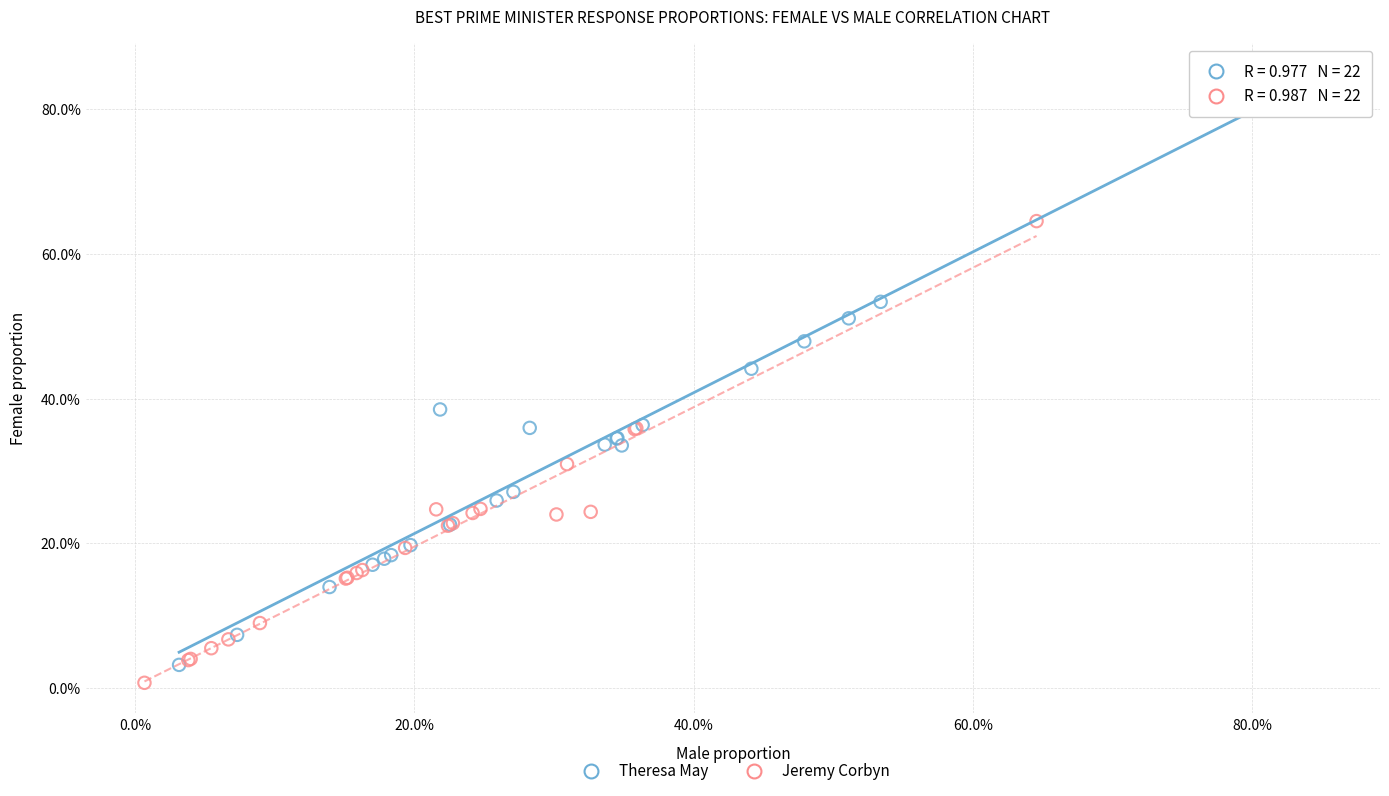

Which series contains the highest Y value?

Theresa May